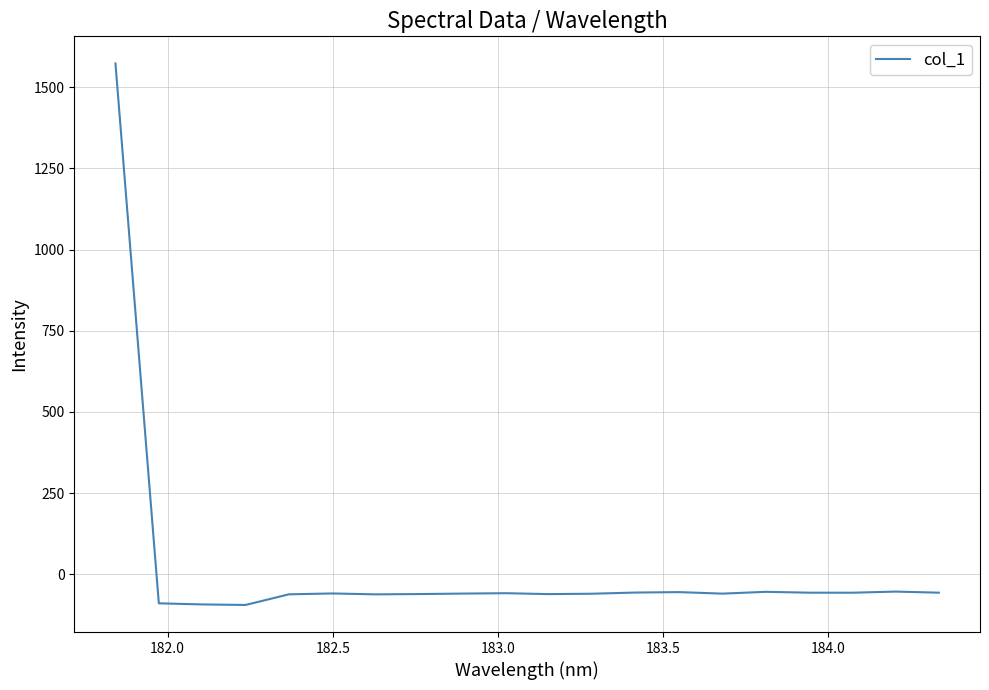

Is this an area chart (filled region under the line)?

No